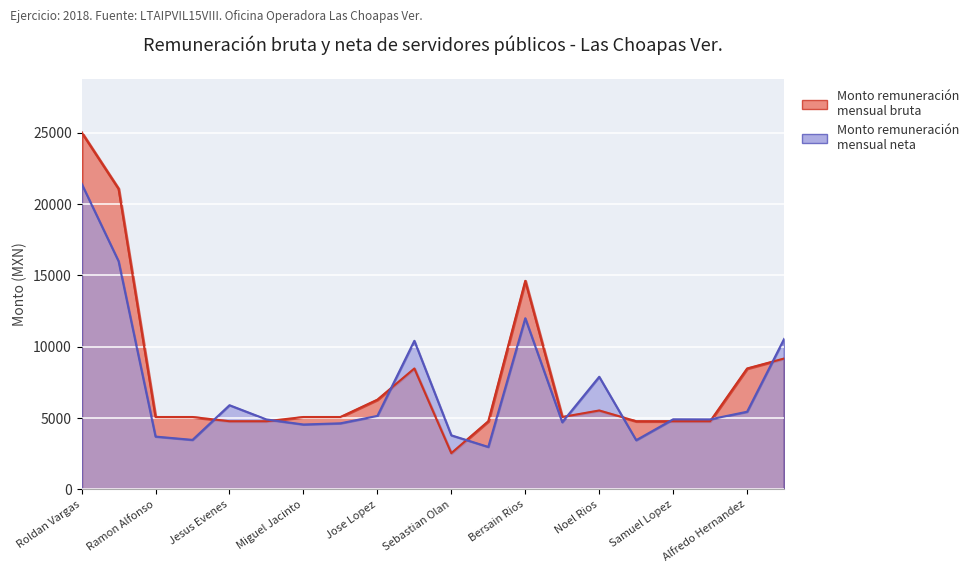

What is the sum of the Monto remuneración mensual neta values at Ramon Alfonso and Samuel Lopez?

8620.2